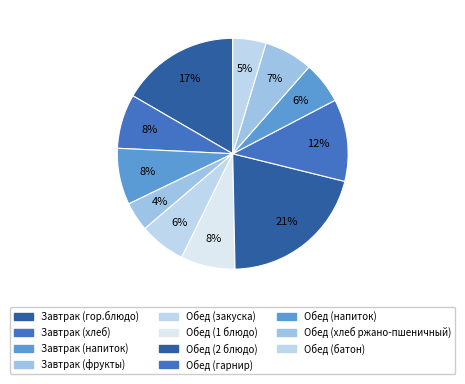

To the nearest percent, what is the difference between the Обед (батон) and Завтрак (хлеб) slice percentages?

3%